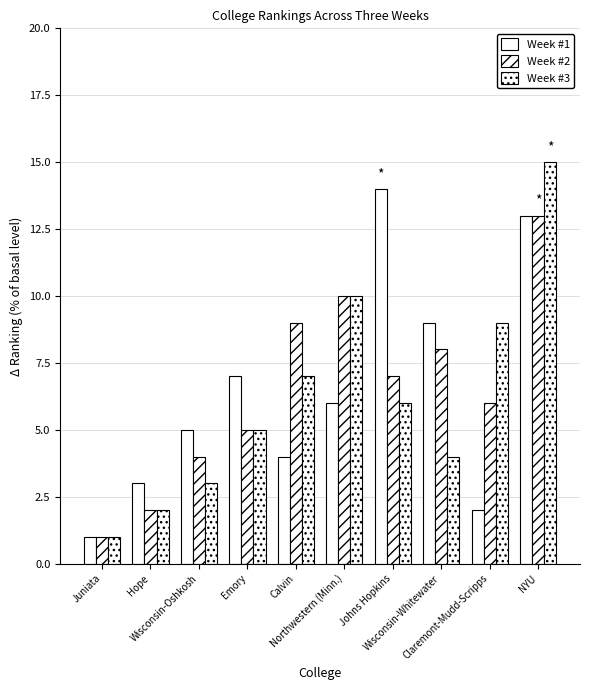

Where is Week #3 nearest to the value 8?

Calvin